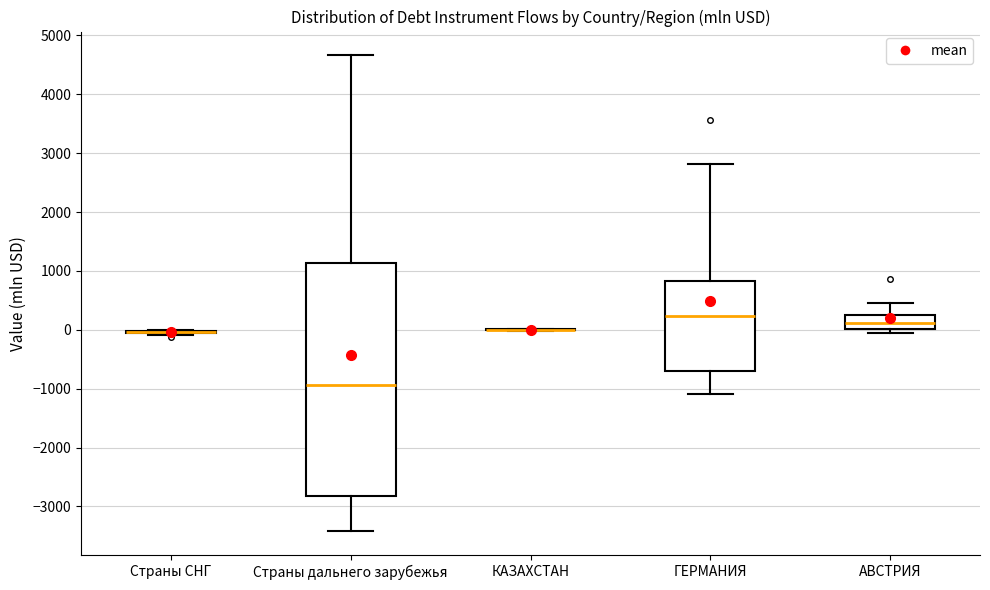

Reading left to right, transcribe this box plot: for each box, give where its median line is, the range the box spans, and where its two whiskers end, as read against the y-axis. The values are not printed on the chart, so give them approximately, as read against the axis.

Страны СНГ: box collapsed to a line at 0, whiskers -100 to 0
Страны дальнего зарубежья: median -900, box -2800 to 1100, whiskers -3400 to 4700
КАЗАХСТАН: box collapsed to a line at 0, whiskers 0 to 0
ГЕРМАНИЯ: median 200, box -700 to 800, whiskers -1100 to 2800
АВСТРИЯ: median 100, box 0 to 200, whiskers 0 (just below the box's lower edge) to 400